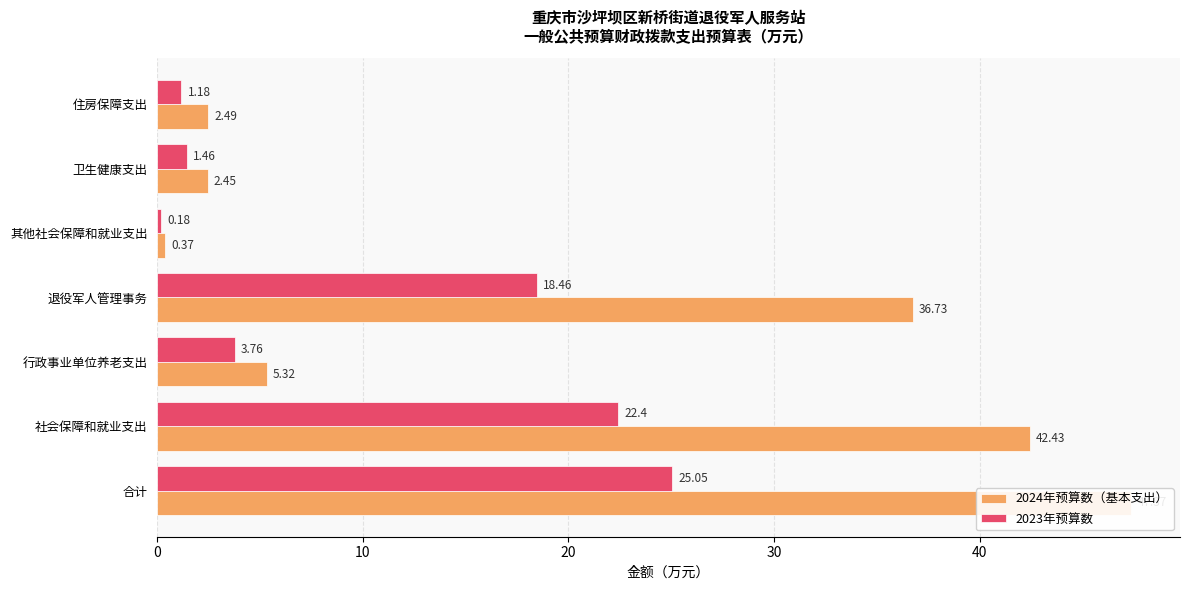

What is the difference between the maximum and second lowest values in the 2023年预算数 series?

23.9